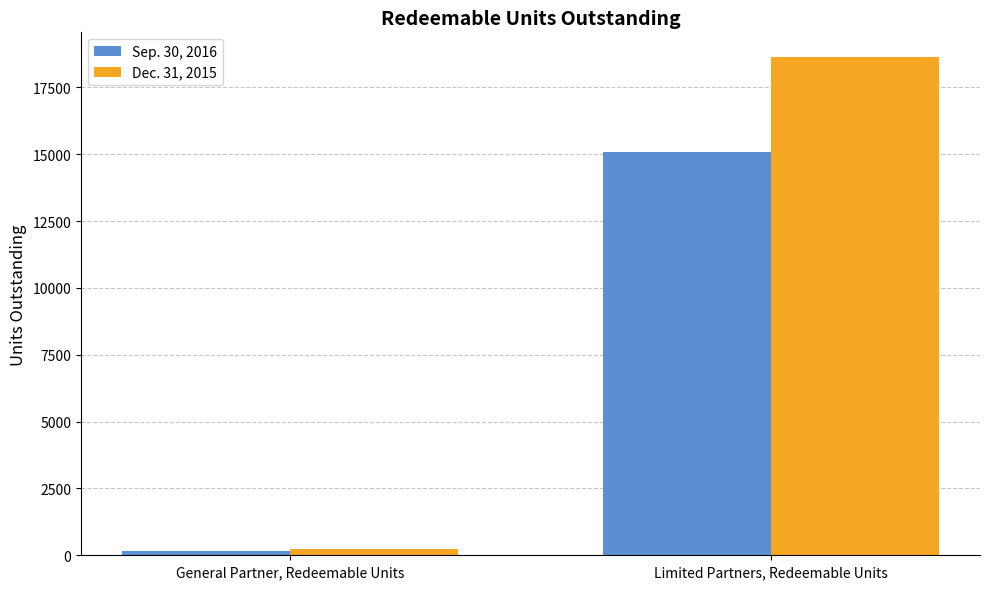

What position from the right is Limited Partners, Redeemable Units?

1